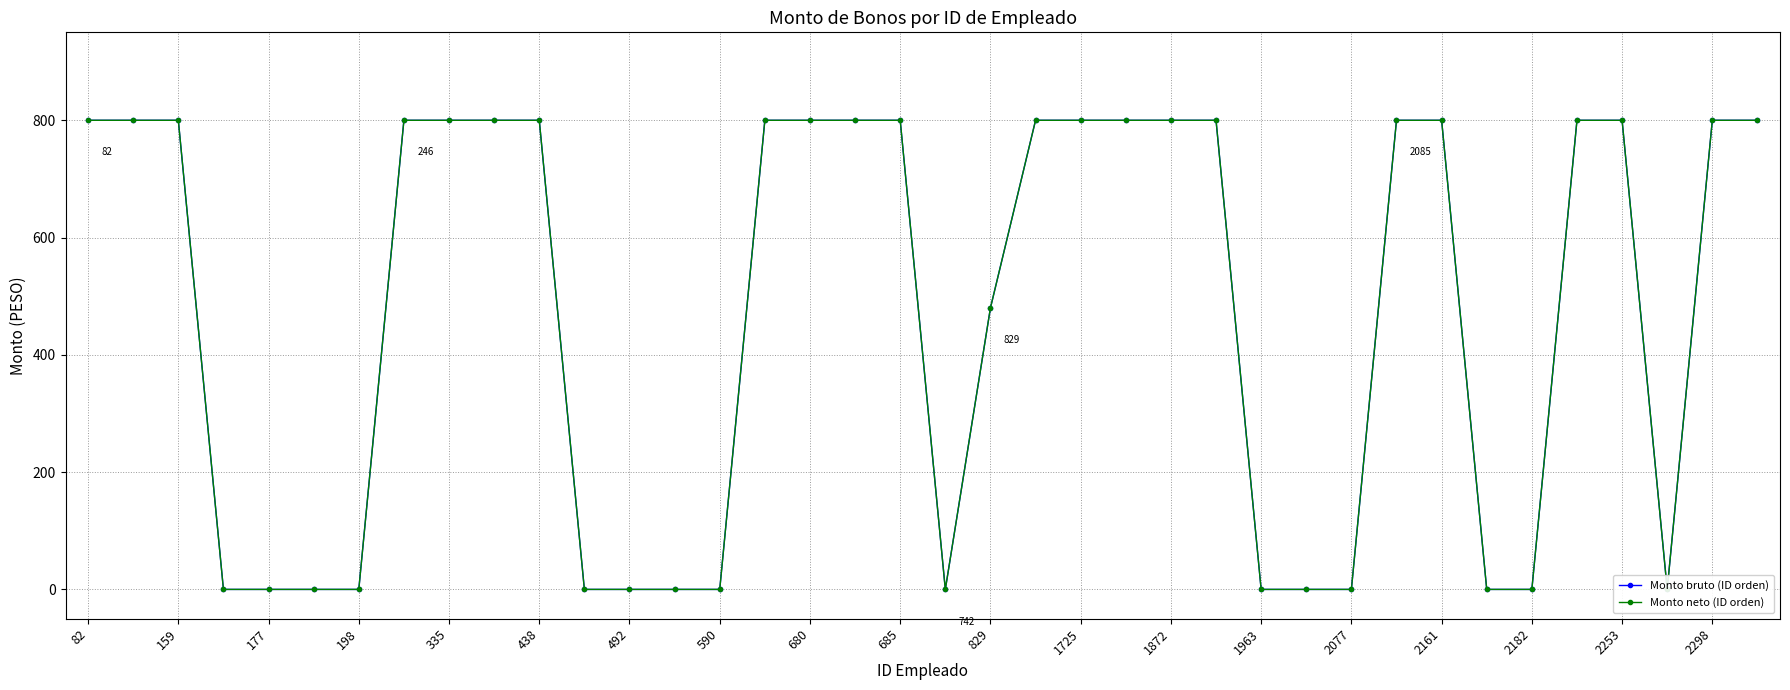

What is the difference between the Monto bruto (ID orden) values at 35 and 25?

800